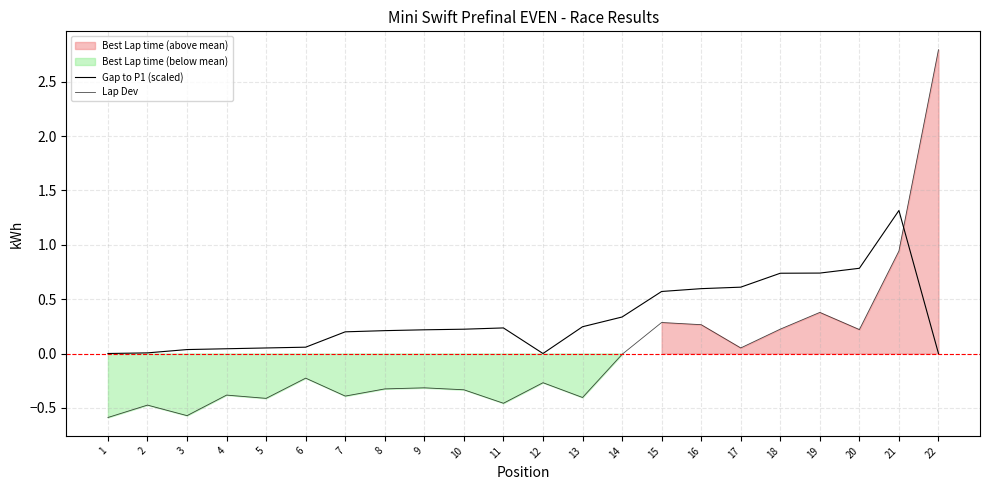

Which series has the largest total across all categories?

Gap to P1 (scaled)